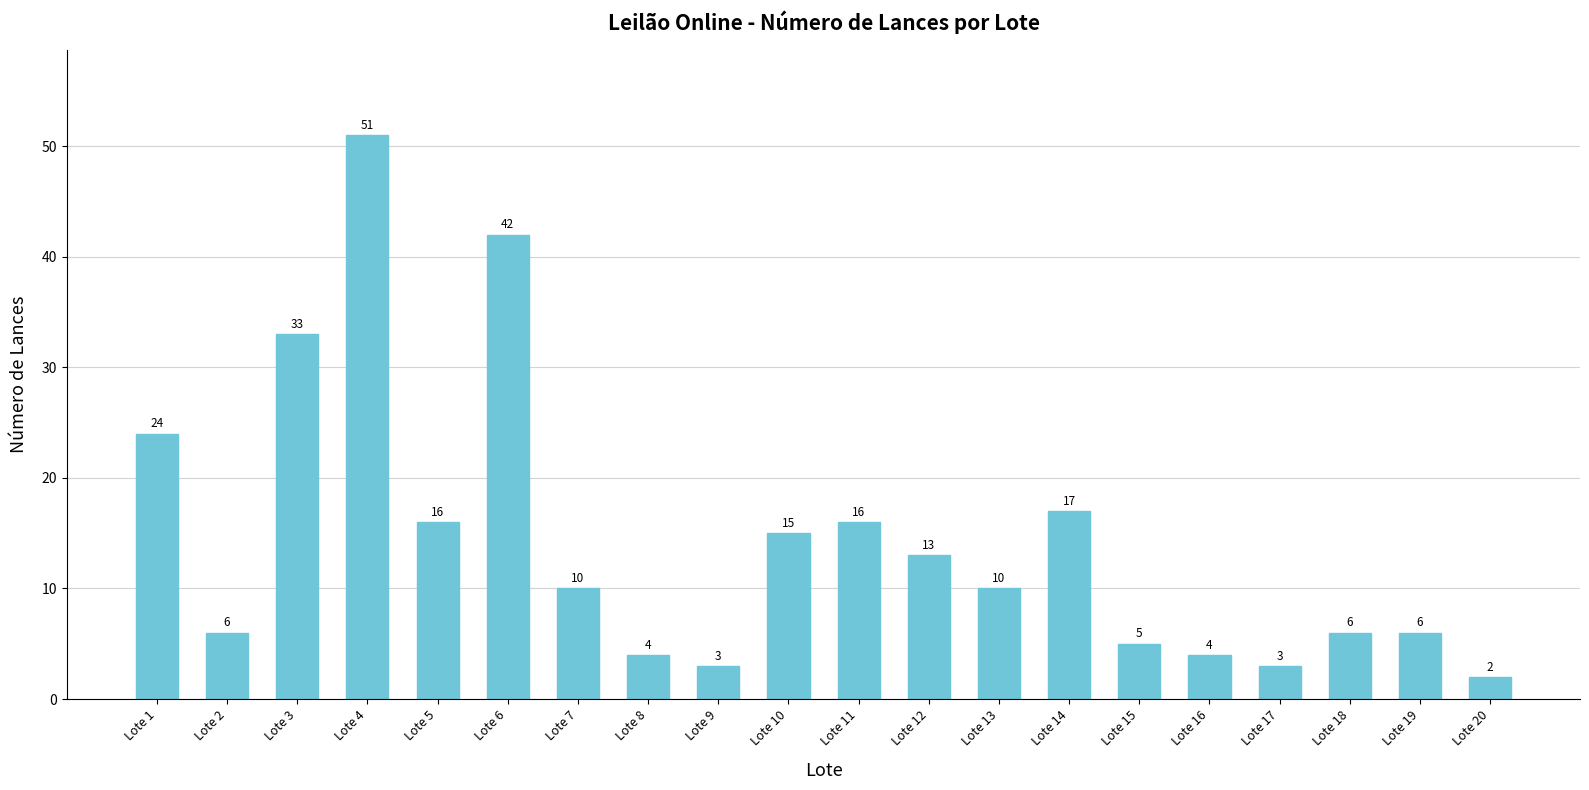

What is the sum of the values at Lote 6 and Lote 11?

58